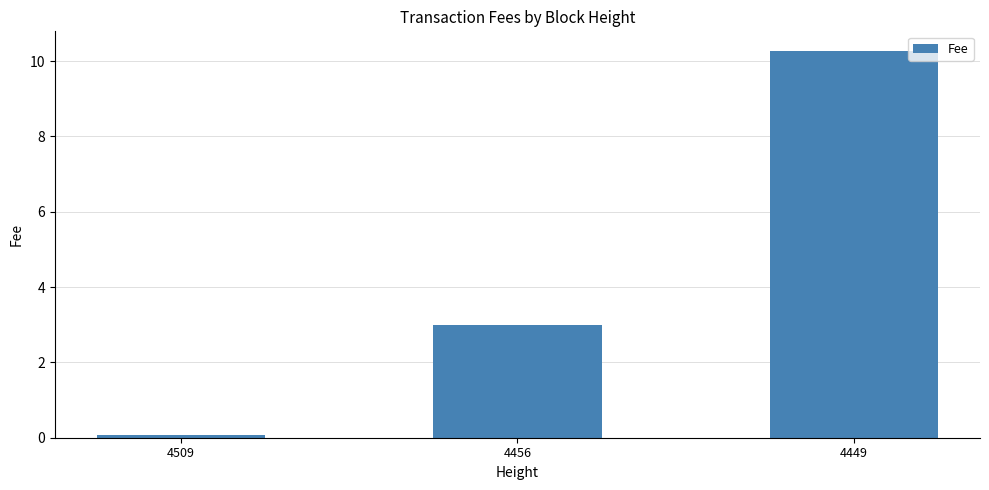

What is the value of the 3rd bar from the left?

10.3